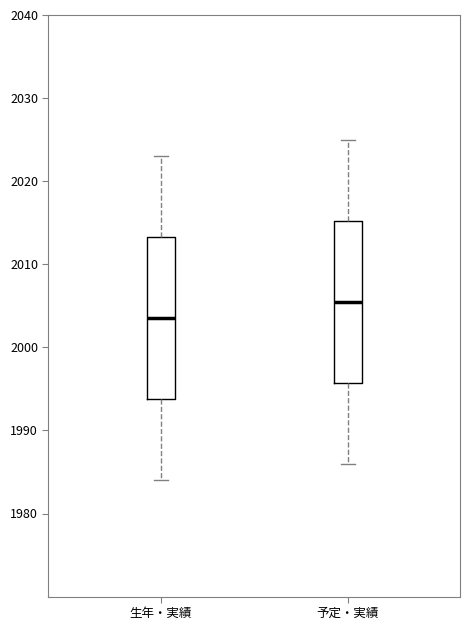

Reading left to right, read every box against the y-axis: the position of its median line, the range the box covers, and the ends of its whiskers. The values are not printed on the chart, so give them approximately, as read against the axis.

生年・実績: median 2004, box 1994 to 2013, whiskers 1984 to 2023
予定・実績: median 2006, box 1996 to 2015, whiskers 1986 to 2025